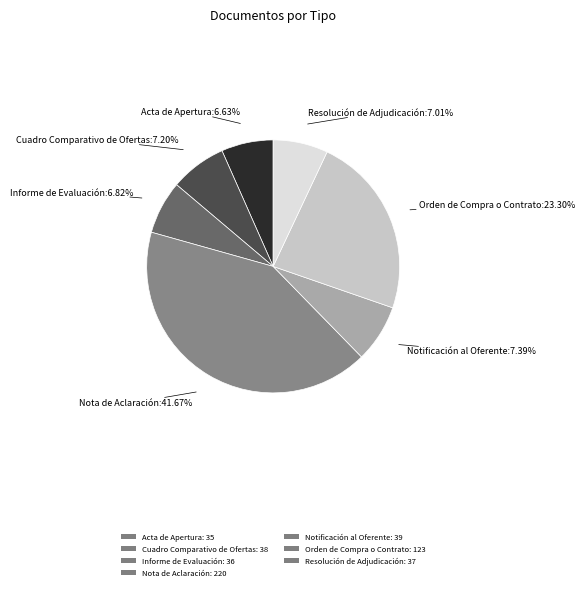

Is it true that Orden de Compra o Contrato is 23% of the pie?

True